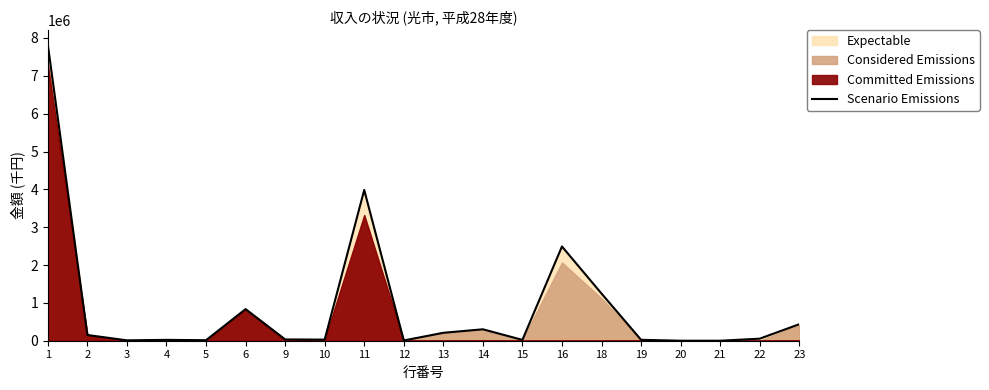

List the labels in order of value, smallest first.

20, 21, 12, 3, 5, 15, 4, 19, 10, 9, 22, 2, 13, 14, 23, 6, 18, 16, 11, 1